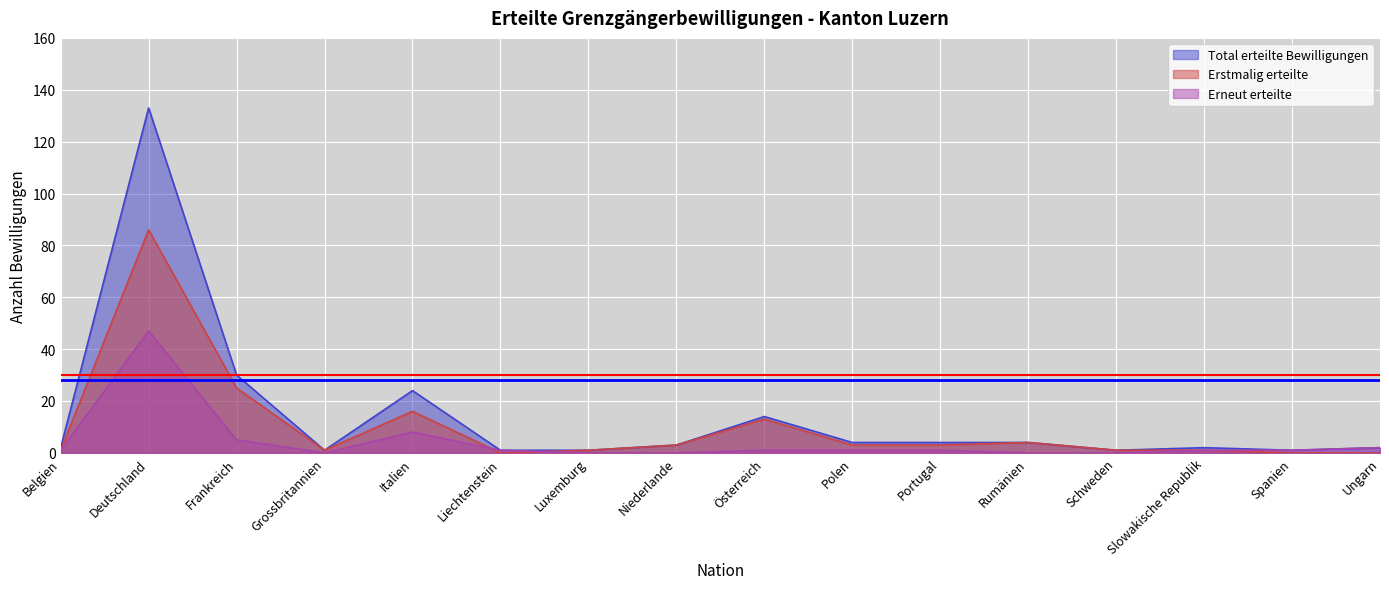

Reading left to right, transcribe all the data shown in this chart.

Total erteilte Bewilligungen: 2	133	30	1	24	1	1	3	14	4	4	4	1	2	1	2
Erstmalig erteilte: 1	86	25	1	16	0	1	3	13	3	3	4	1	1	0	0
Erneut erteilte: 1	47	5	0	8	1	0	0	1	1	1	0	0	1	1	2